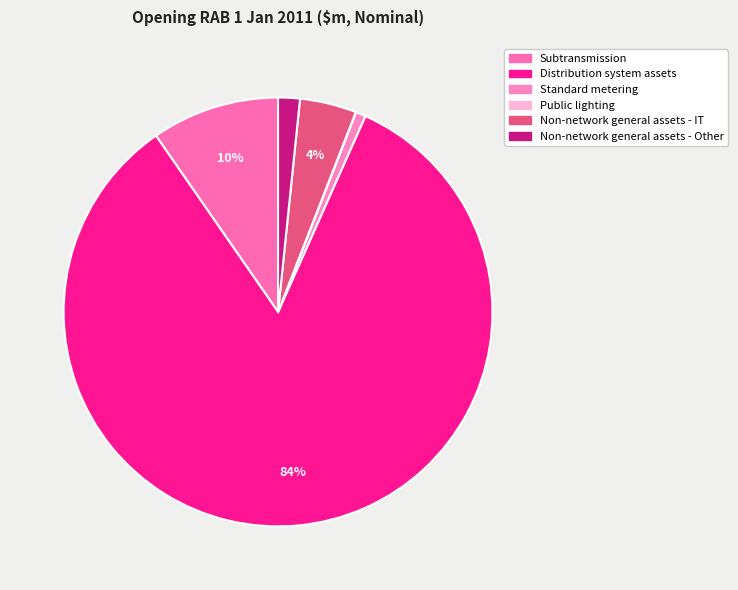

Does any single category account for the majority?

Yes